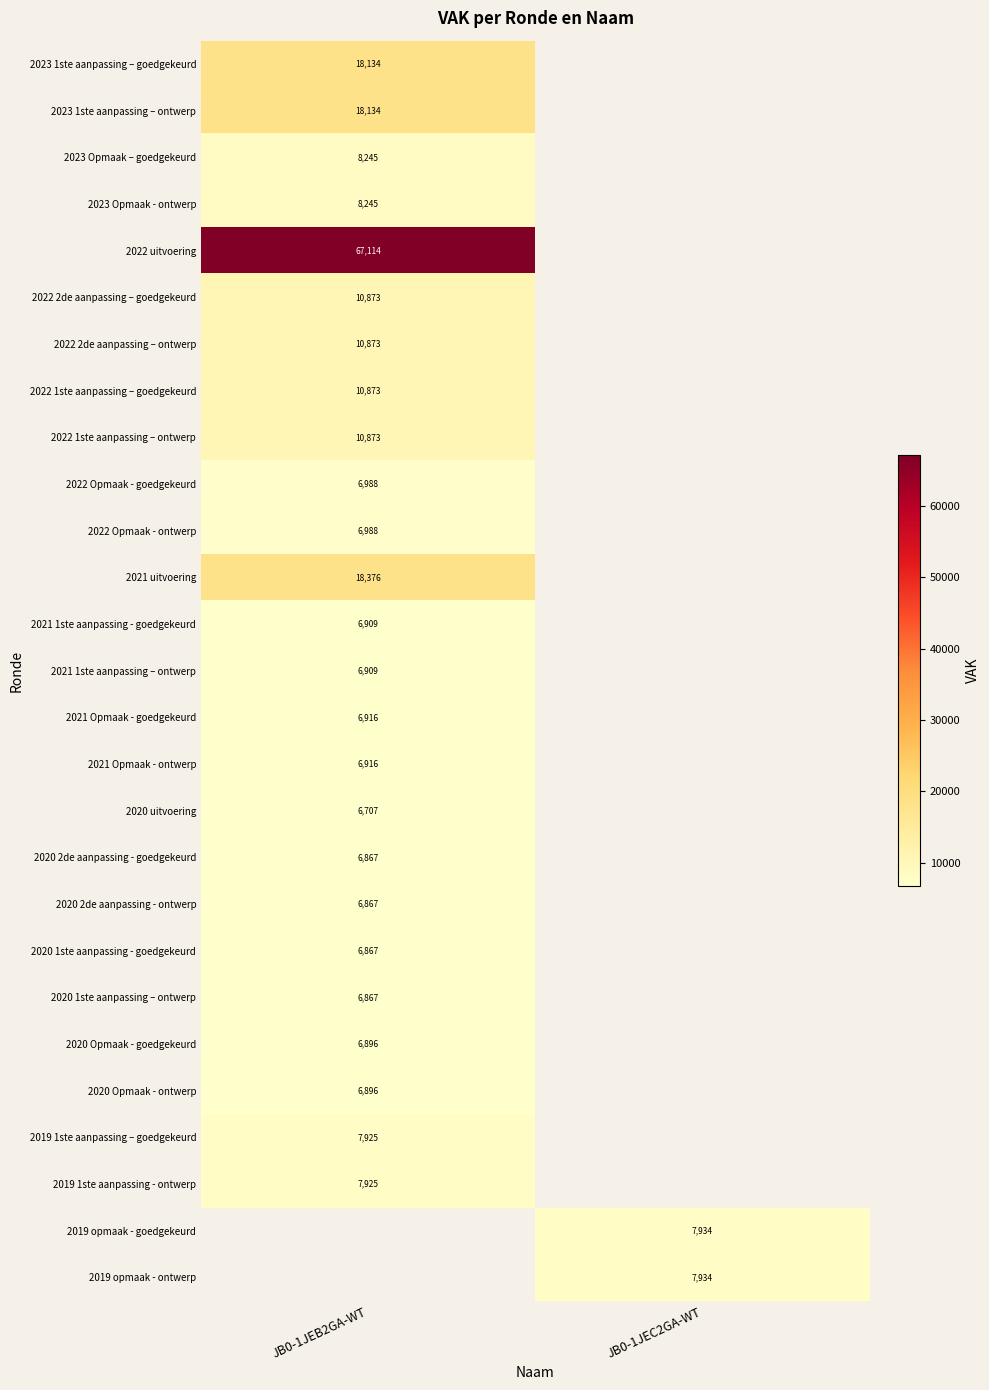

At which category does the chart reach its minimum across all series?

JB0-1JEB2GA-WT